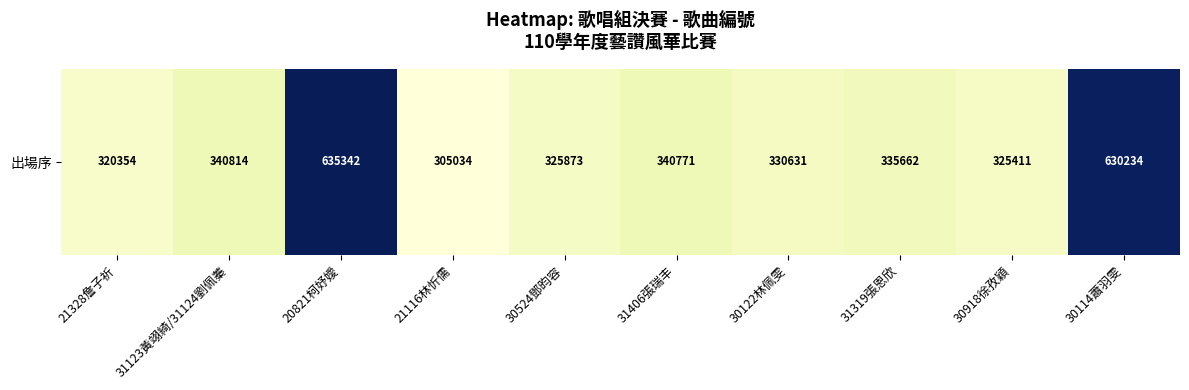

Where does the data first go above 335662?

31123黃翊綺/31124劉佩蓁